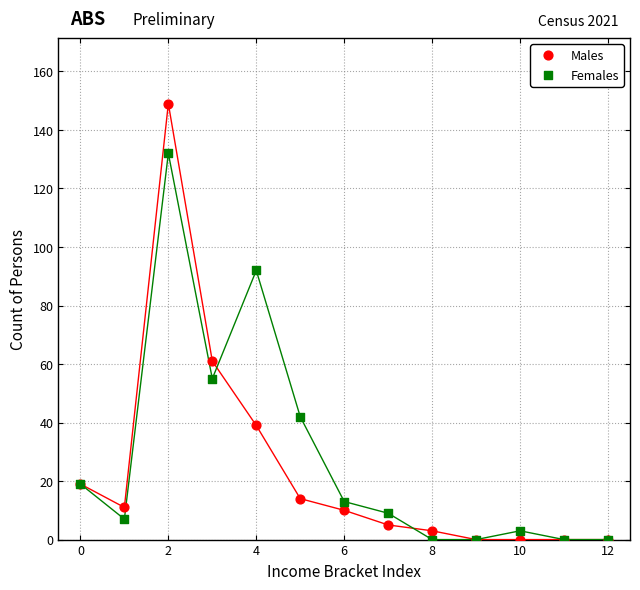

In the Females series, what Y value is closest to 66?

55